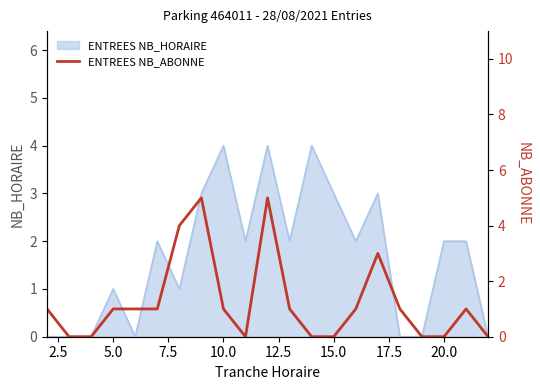

What is the maximum value for ENTREES NB_HORAIRE?

4